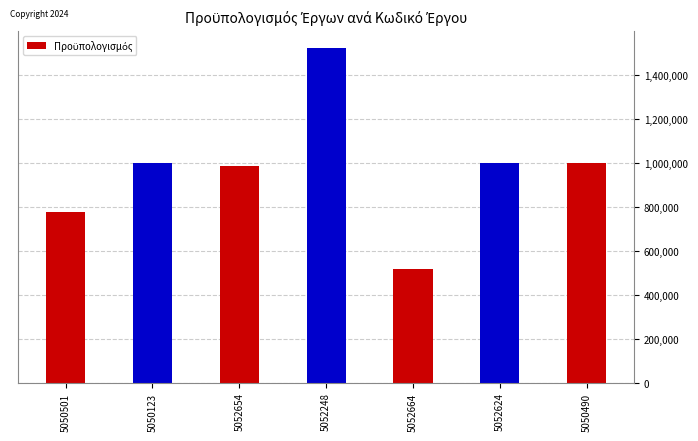

What position from the right is 5052654?

5